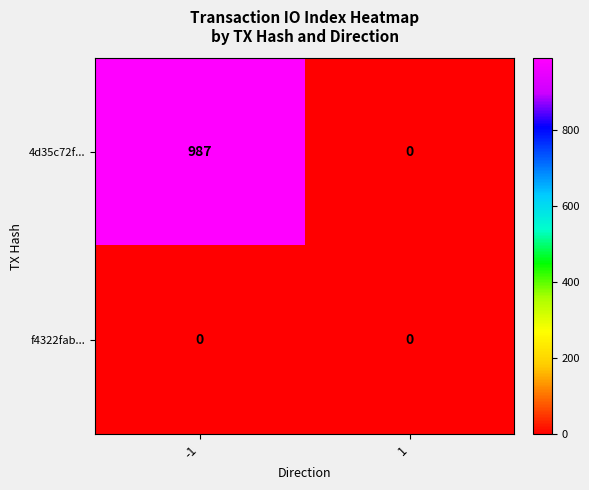

The value of 4d35c72f... at -1 is 987. True or false?

True